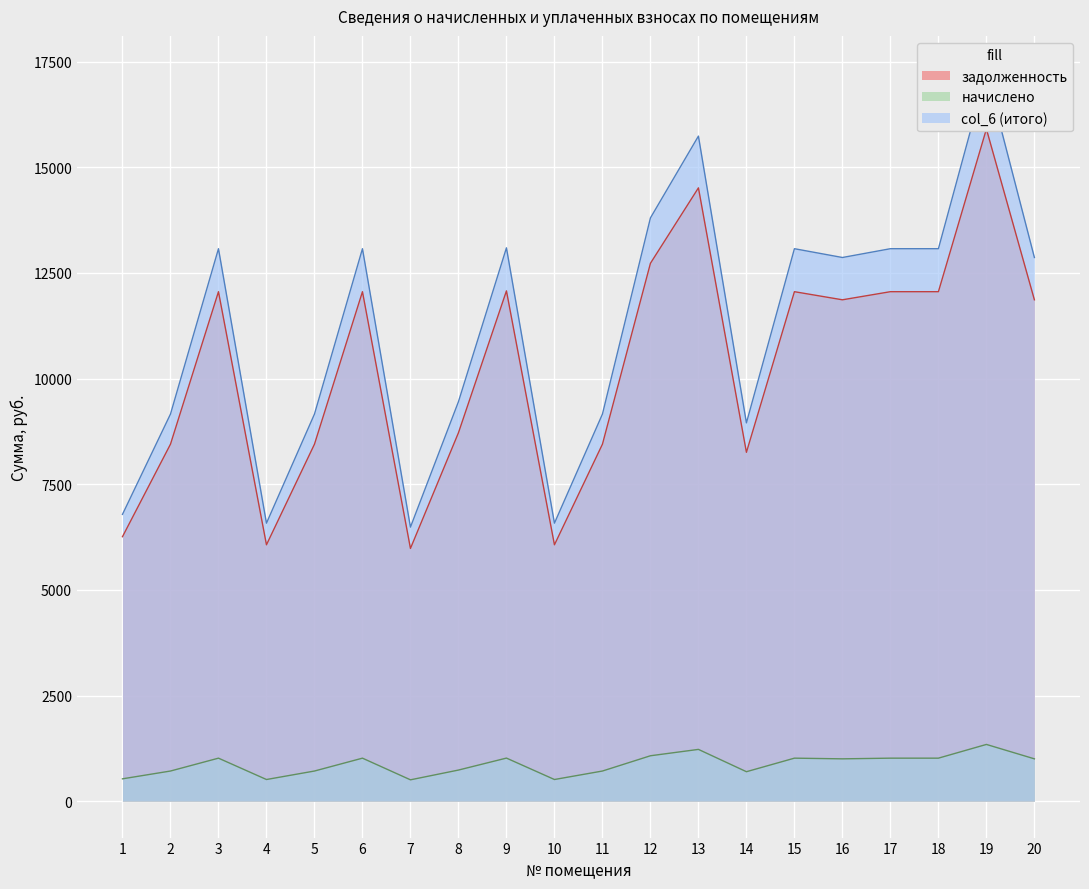

True or false: задолженность and col_6 intersect in this chart.

False